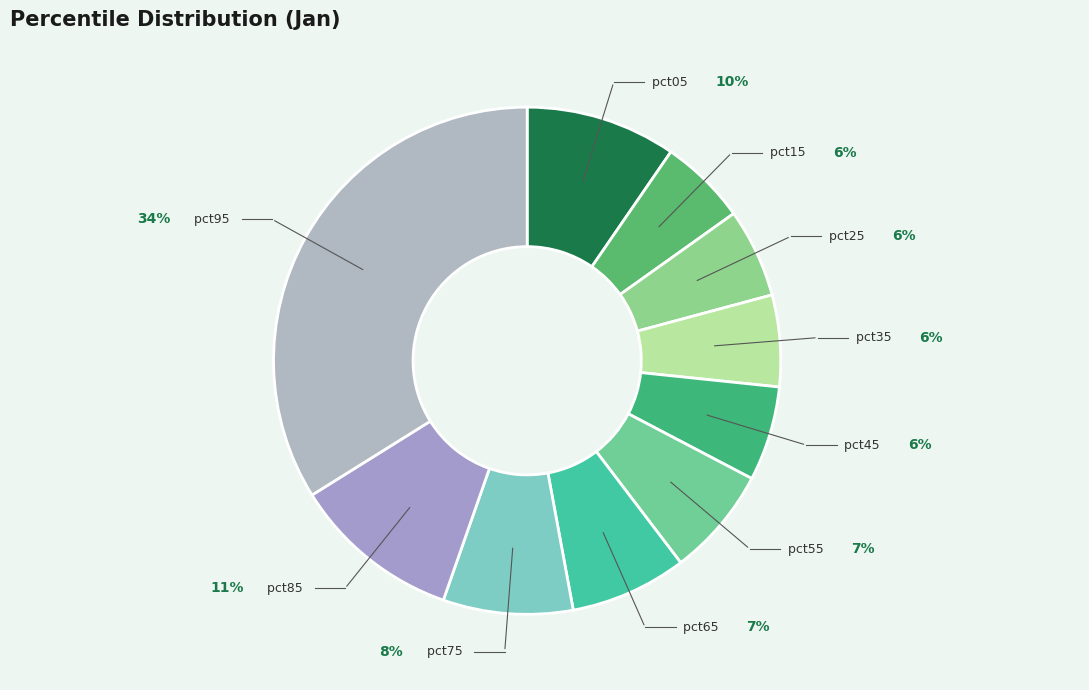

To the nearest percent, what portion does pct15 represent?

6%